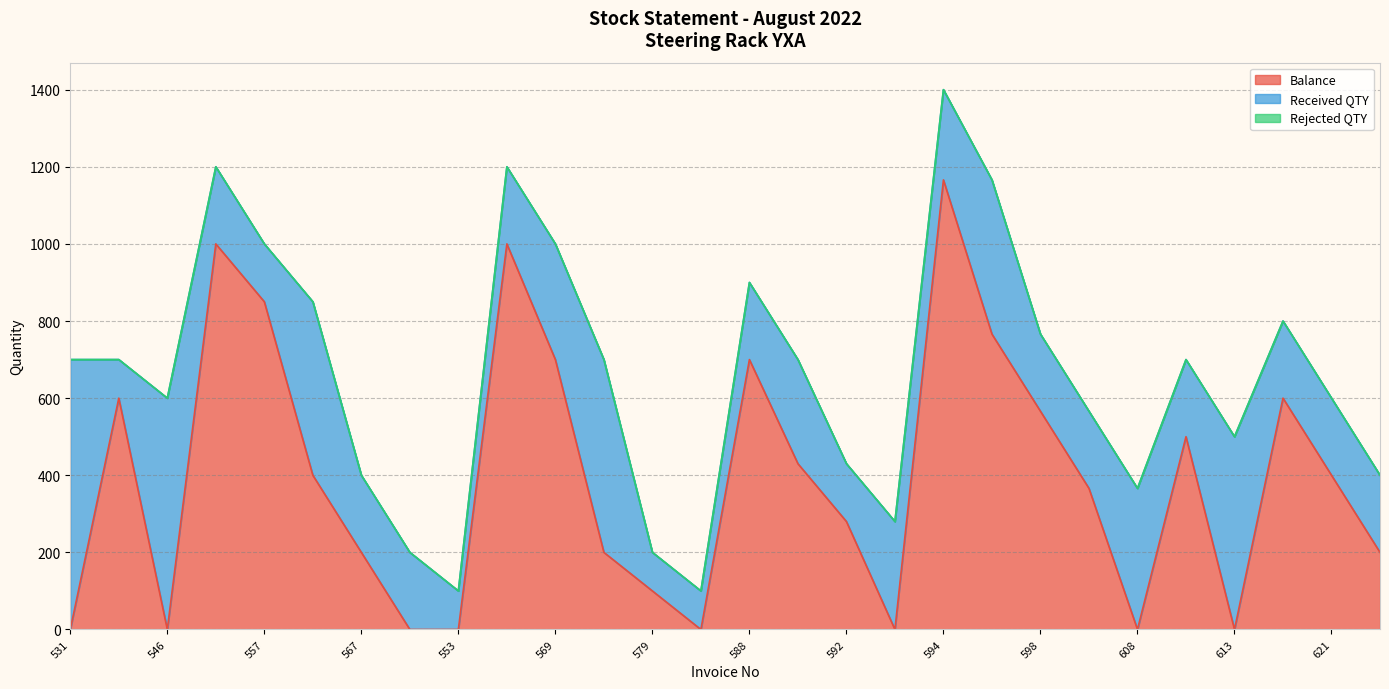

What are all the series names shown in the legend?

Balance, Received QTY, Rejected QTY